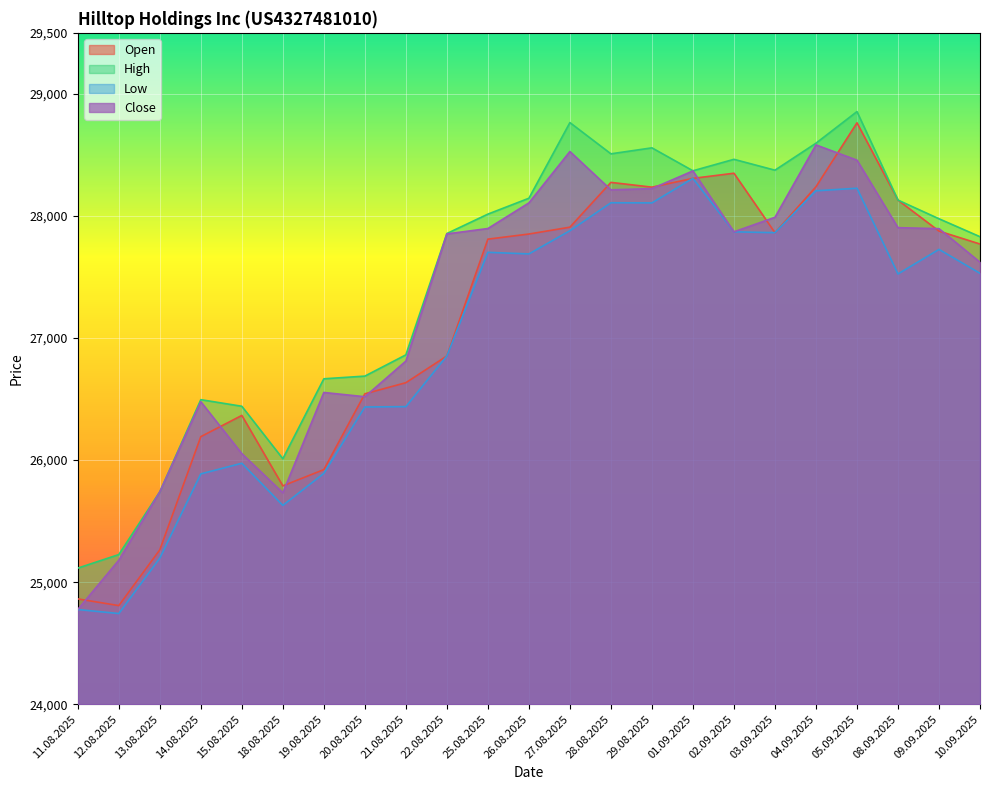

Reading right to left, extract all data points from this chart.

Open: 27770	27876	28130	28763	28239	27863	28350	28308	28236	28275	27908	27852	27810	26853	26634	26543	25922	25789	26366	26192	25265	24808	24863
High: 27830	27977	28130	28855	28596	28375	28464	28370	28558	28509	28765	28145	28015	27856	26862	26688	26666	26011	26441	26495	25740	25226	25115
Low: 27530	27726	27525	28227	28206	27863	27870	28308	28107	28108	27879	27689	27702	26853	26438	26435	25891	25629	25974	25887	25197	24743	24776
Close: 27621	27896	27904	28457	28582	27989	27870	28369	28224	28214	28528	28107	27897	27853	26811	26519	26554	25732	26053	26478	25740	25180	24776